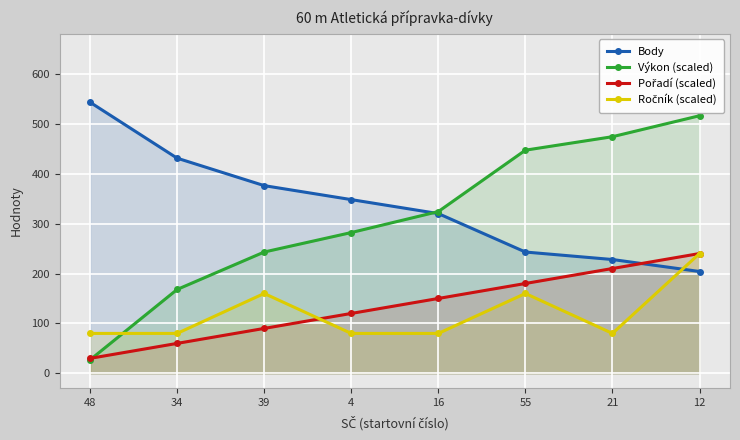

What is the approximate value of Výkon (scaled) at 34?

168.0